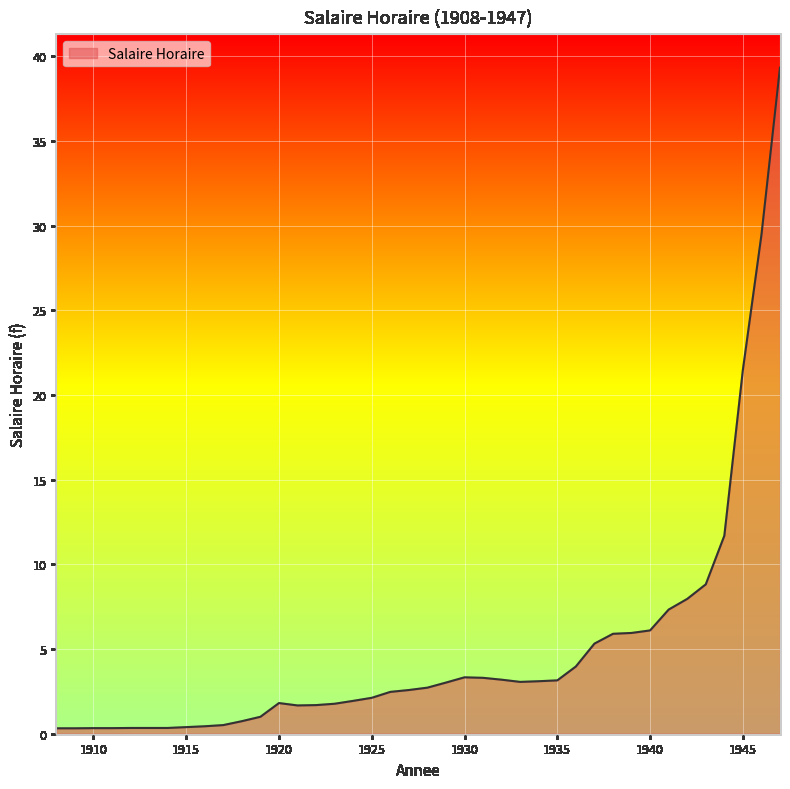

How many distinct data groups are displayed?

1